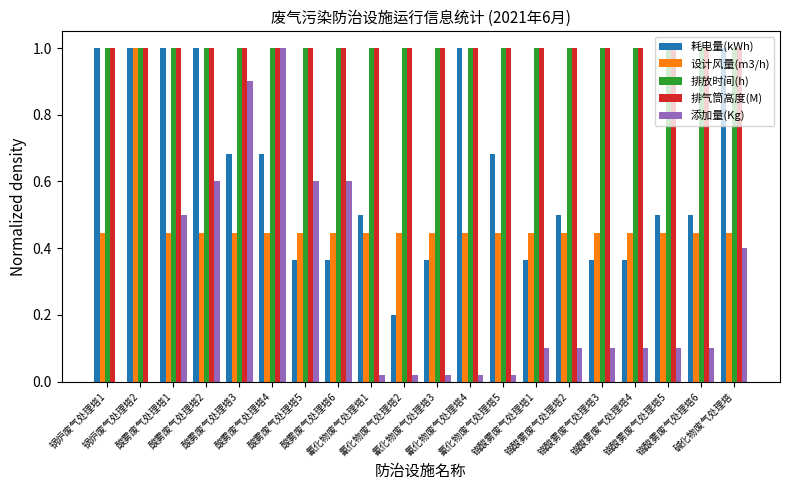

The value of 排放时间(h) at 铬酸雾废气处理塔4 is 0.7. True or false?

False